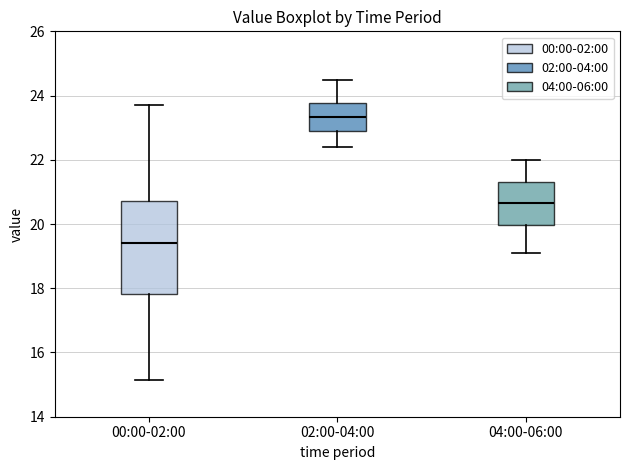

Reading left to right, transcribe this box plot: for each box, give where its median line is, the range the box spans, and where its two whiskers end, as read against the y-axis. The values are not printed on the chart, so give them approximately, as read against the axis.

00:00-02:00: median 19.4, box 17.8 to 20.8, whiskers 15.2 to 23.8
02:00-04:00: median 23.4, box 22.8 to 23.8, whiskers 22.4 to 24.6
04:00-06:00: median 20.6, box 20.0 to 21.4, whiskers 19.2 to 22.0